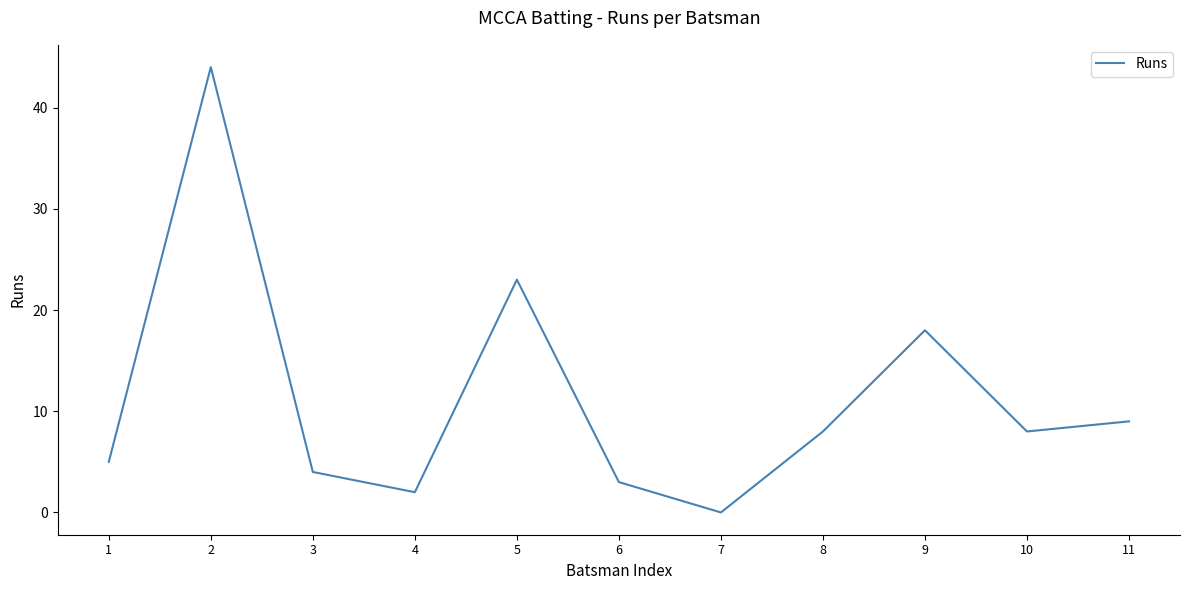

What is the maximum value shown in the chart?

44